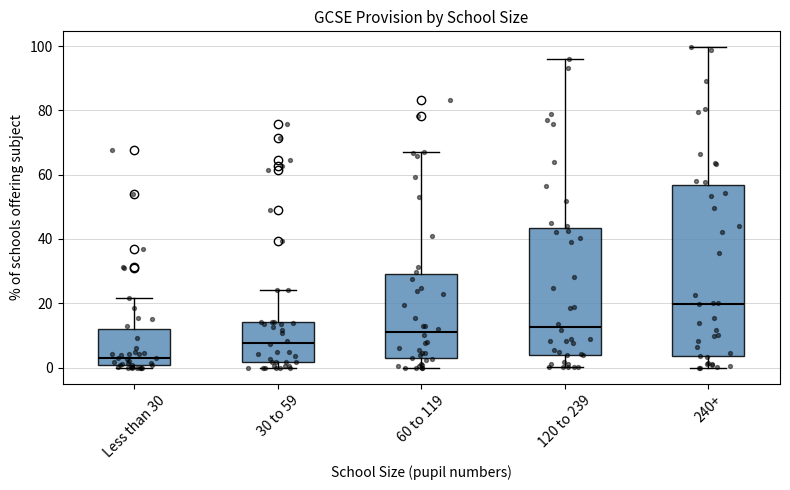

Reading left to right, transcribe this box plot: for each box, give where its median line is, the range the box spans, and where its two whiskers end, as read against the y-axis. The values are not printed on the chart, so give them approximately, as read against the axis.

Less than 30: median 4, box 0 to 12, whiskers 0 (just below the box's lower edge) to 22
30 to 59: median 8, box 2 to 14, whiskers 0 to 24
60 to 119: median 12, box 2 to 30, whiskers 0 to 68
120 to 239: median 12, box 4 to 44, whiskers 0 to 96
240+: median 20, box 4 to 56, whiskers 0 to 100